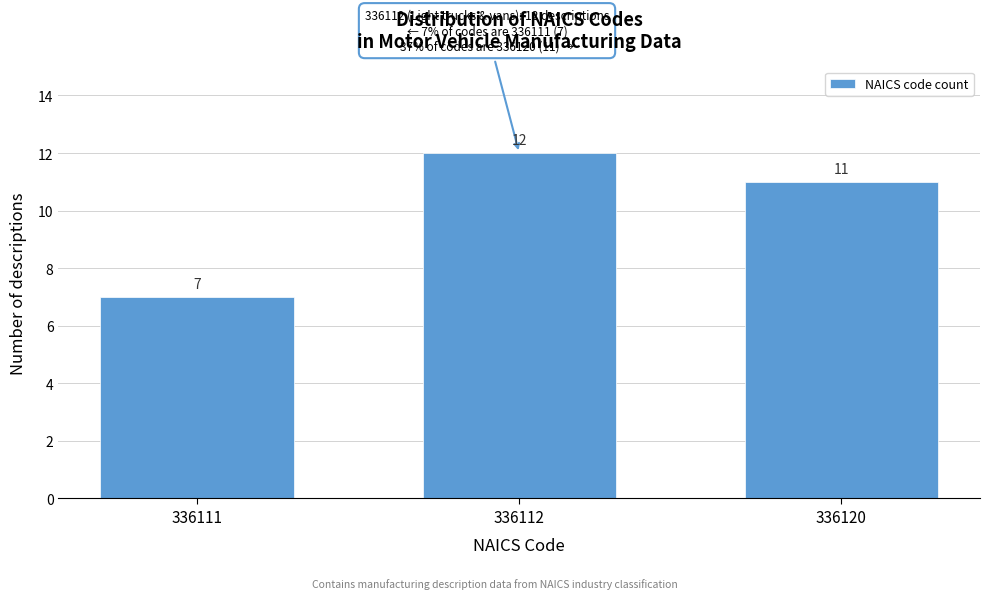

Reading left to right, list all the values displayed in this chart.

7	12	11